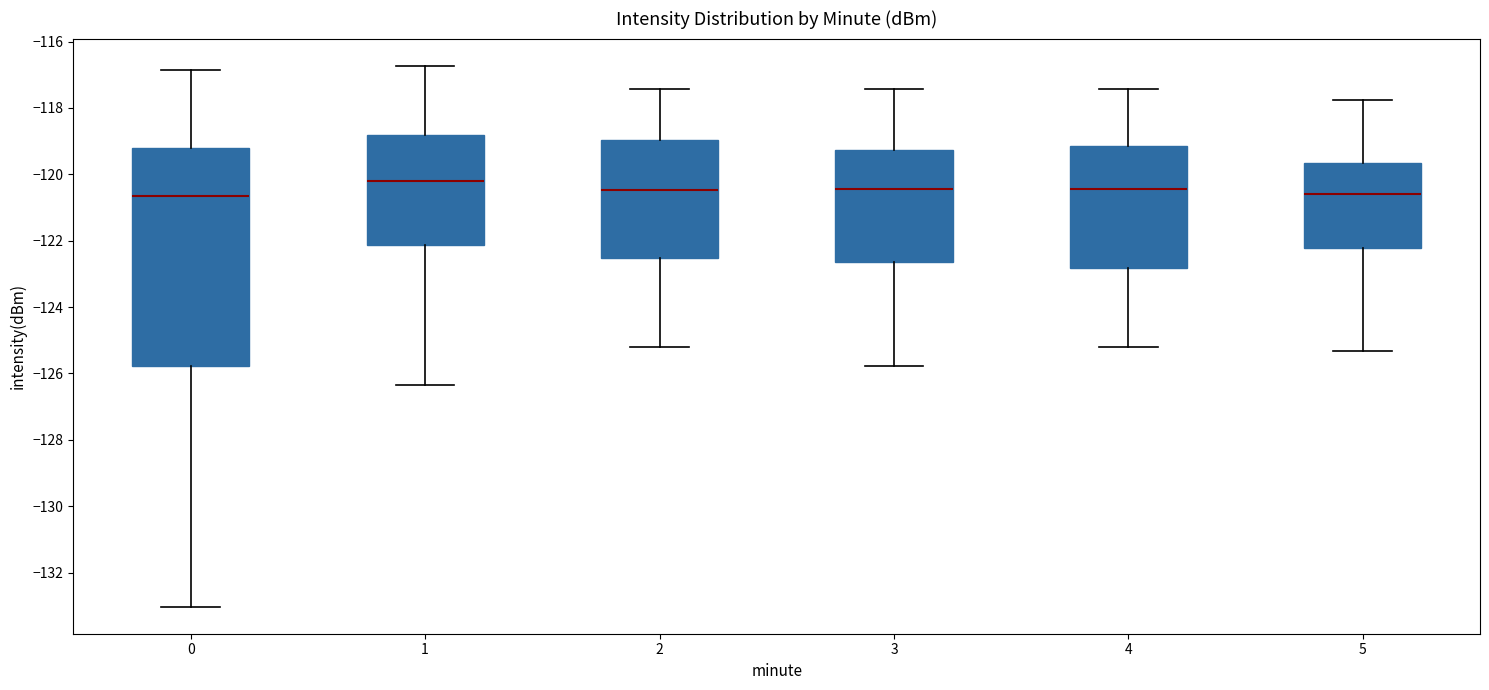

Reading left to right, read every box against the y-axis: the position of its median line, the range the box covers, and the ends of its whiskers. The values are not printed on the chart, so give them approximately, as read against the axis.

0: median -120.6, box -125.8 to -119.2, whiskers -133.0 to -116.8
1: median -120.2, box -122.2 to -118.8, whiskers -126.4 to -116.8
2: median -120.4, box -122.6 to -119.0, whiskers -125.2 to -117.4
3: median -120.4, box -122.6 to -119.2, whiskers -125.8 to -117.4
4: median -120.4, box -122.8 to -119.2, whiskers -125.2 to -117.4
5: median -120.6, box -122.2 to -119.6, whiskers -125.4 to -117.8